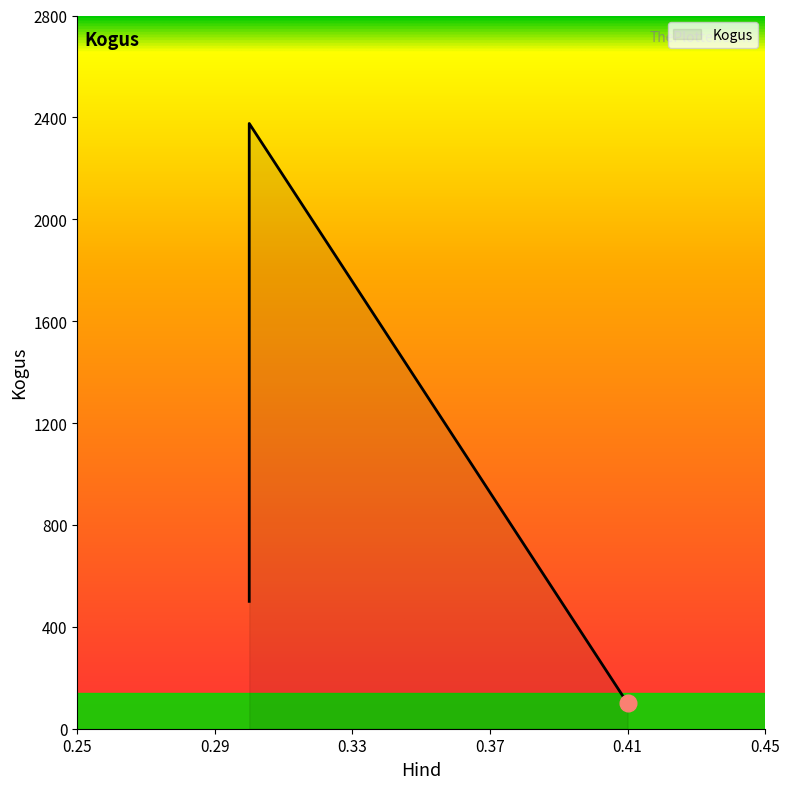

What is the smallest value displayed?

100